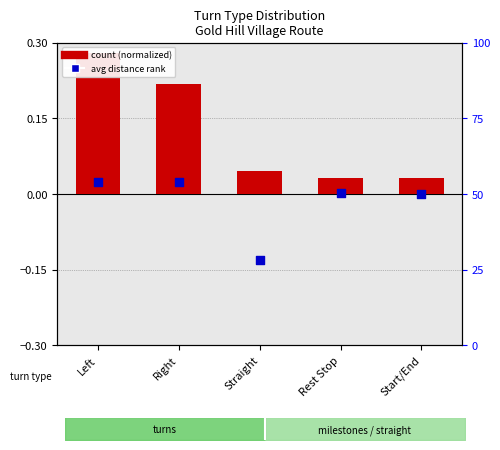

Is the value of count (normalized) at Start/End greater than the value of avg distance rank at Rest Stop?

No